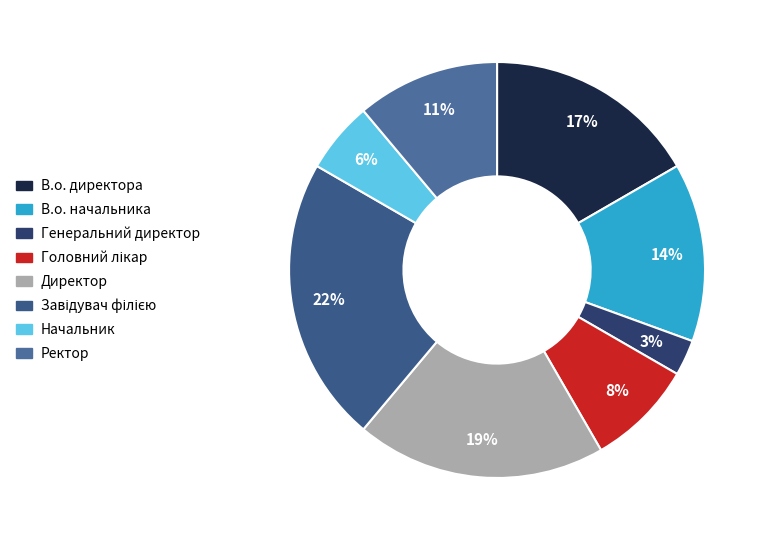

Which category has the smallest portion of the pie?

Генеральний директор